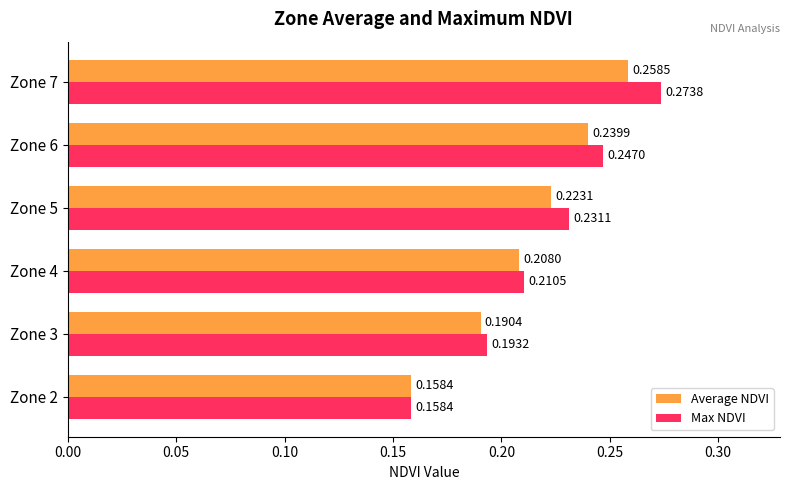

Rank the categories by Average NDVI value from highest to lowest.

Zone 7, Zone 6, Zone 5, Zone 4, Zone 3, Zone 2